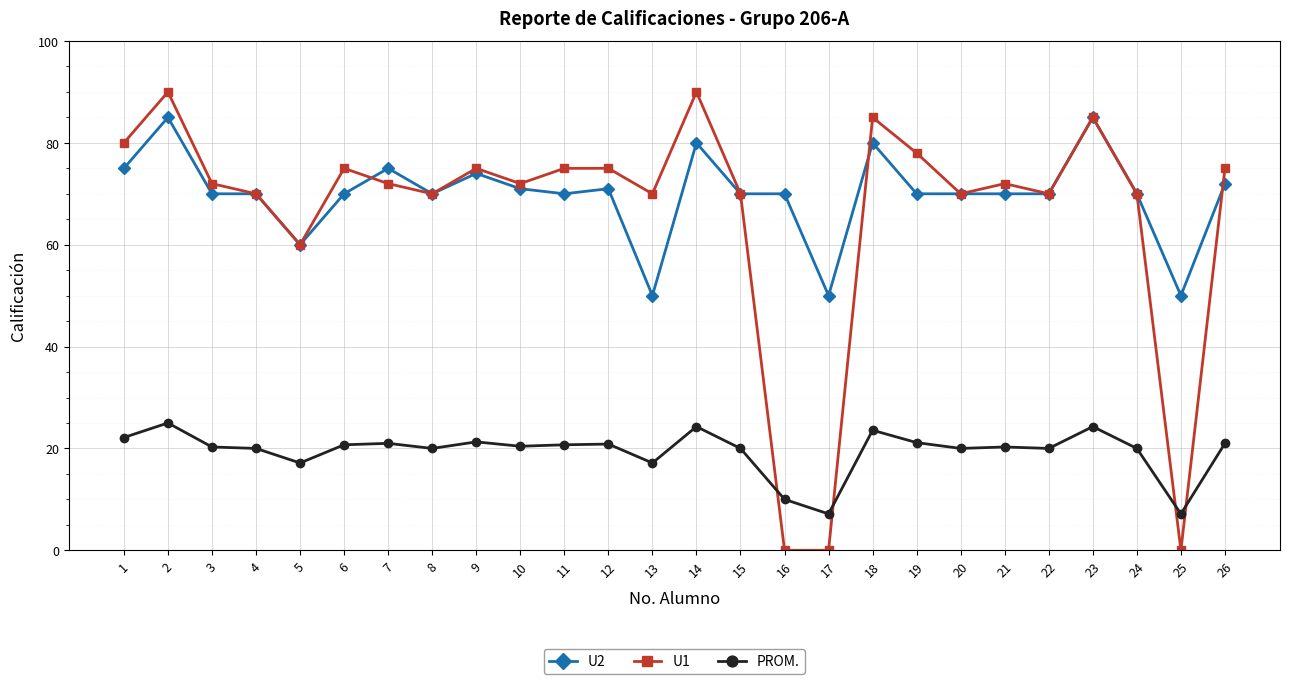

What is the value of the PROM. point at the 10th from the left?

20.4